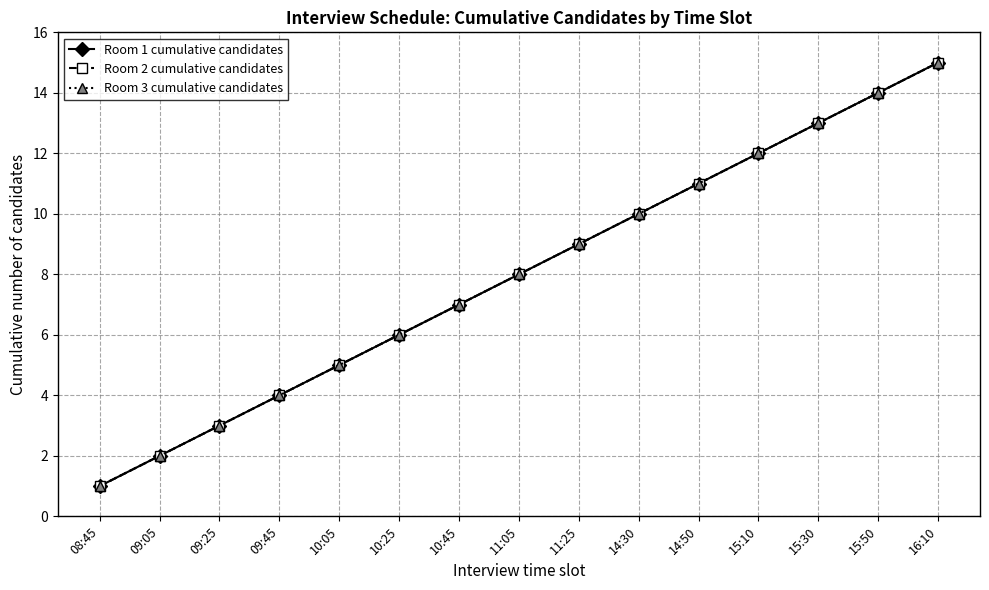

Is this an area chart (filled region under the line)?

No